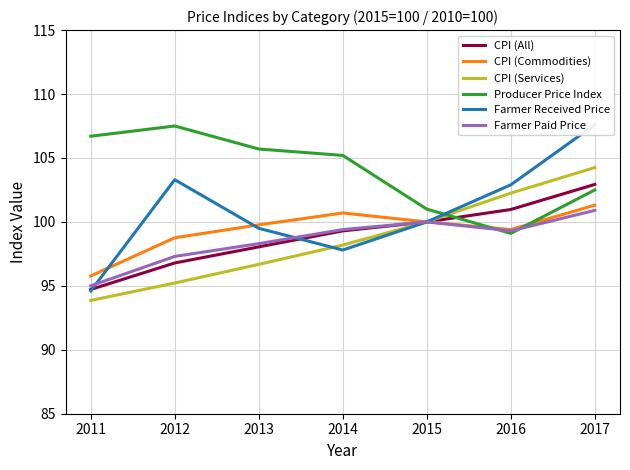

What is the approximate value of Farmer Received Price at 2015?

100.0